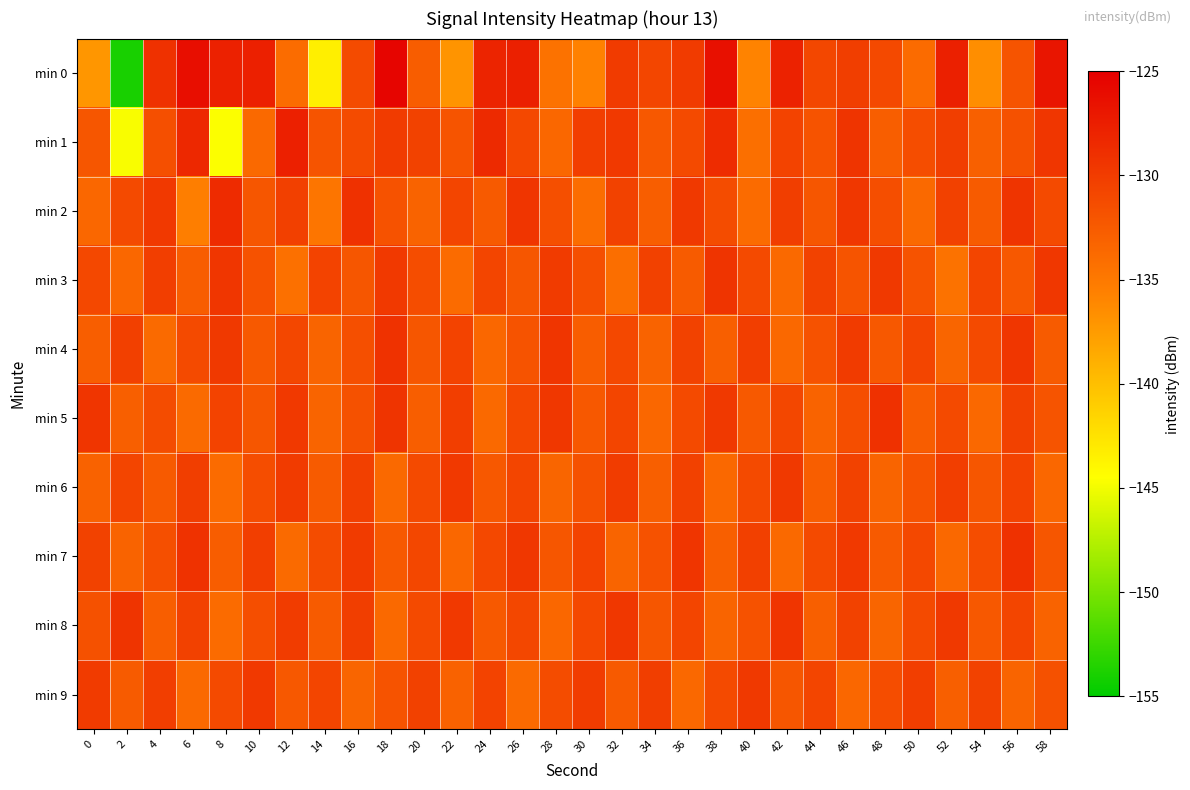

Which series has the widest spread of values?

row_0